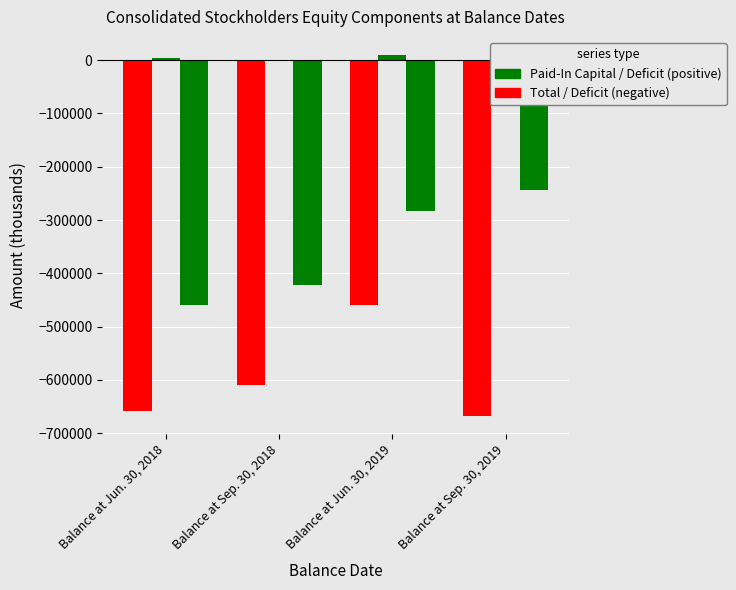

How many values in Additional Paid-In Capital are above zero?

2